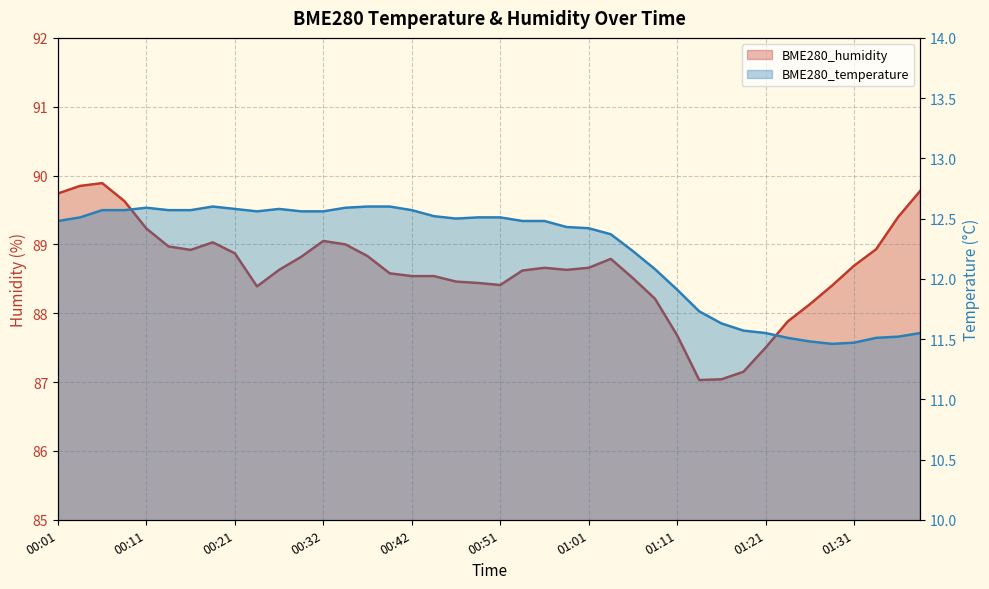

Which category has the lowest value in the BME280_humidity series?

01:14